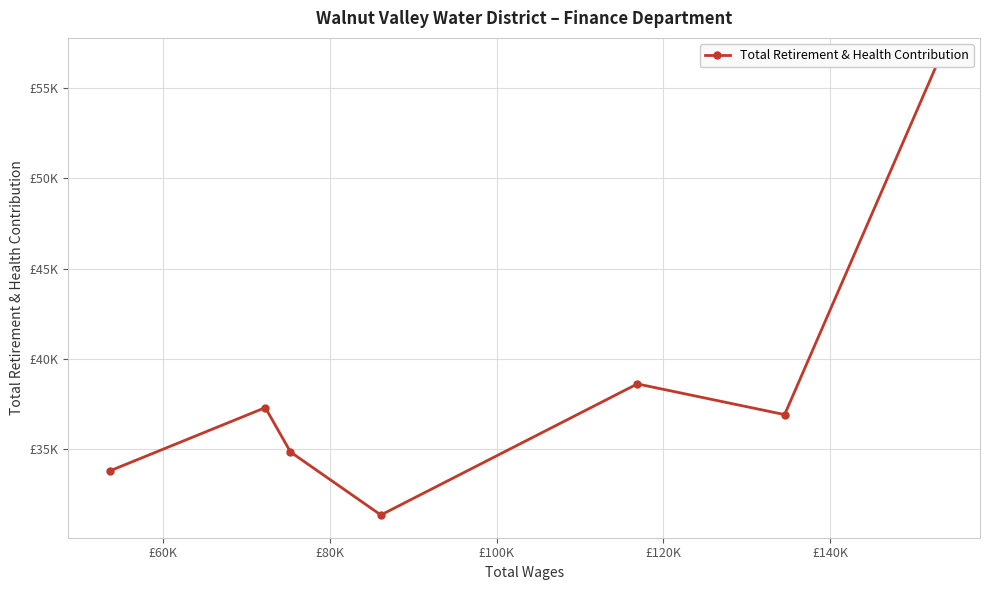

True or false: the data shows 88601 at £40K.

False